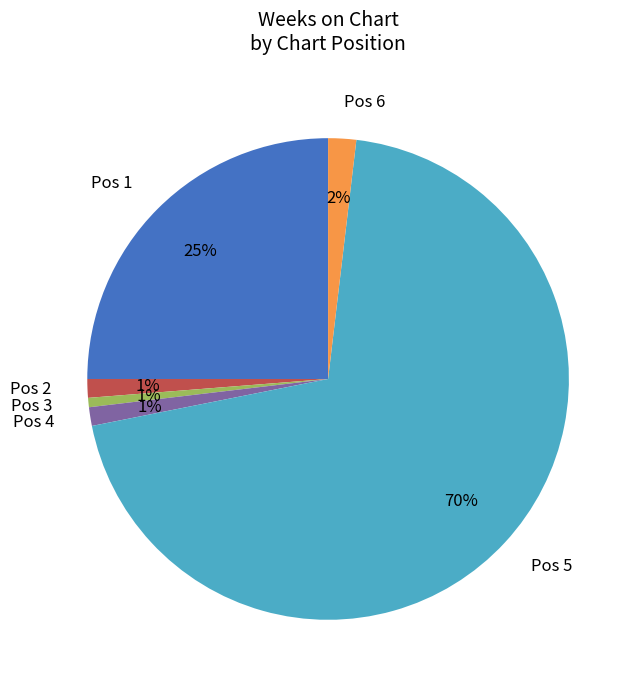

Is the sum of Pos 2 and Pos 5 greater than half?

Yes